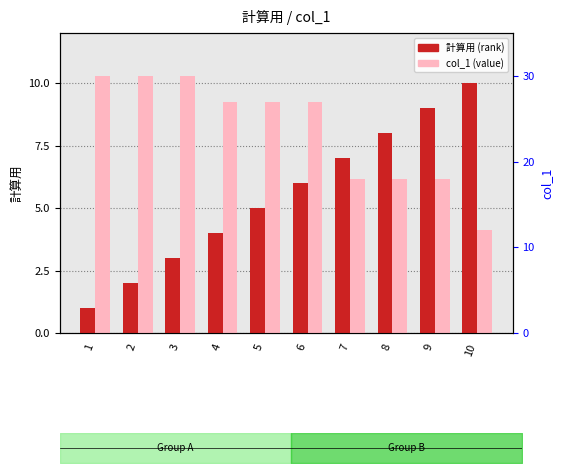

At which category is the sum across all series the highest?

3